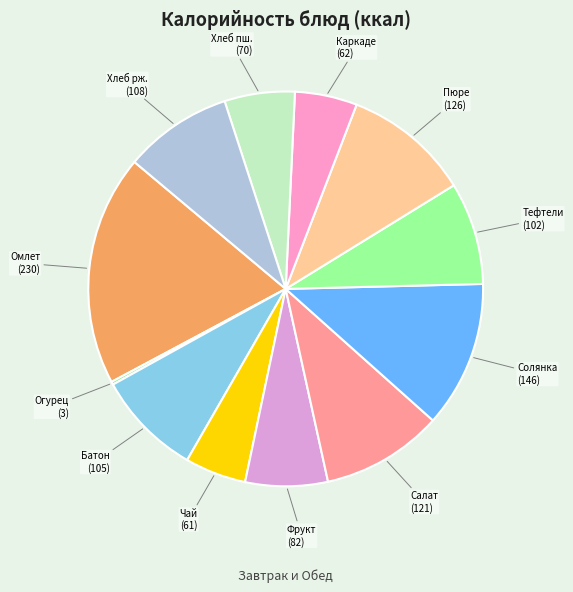

How many slices are in this pie chart?

12